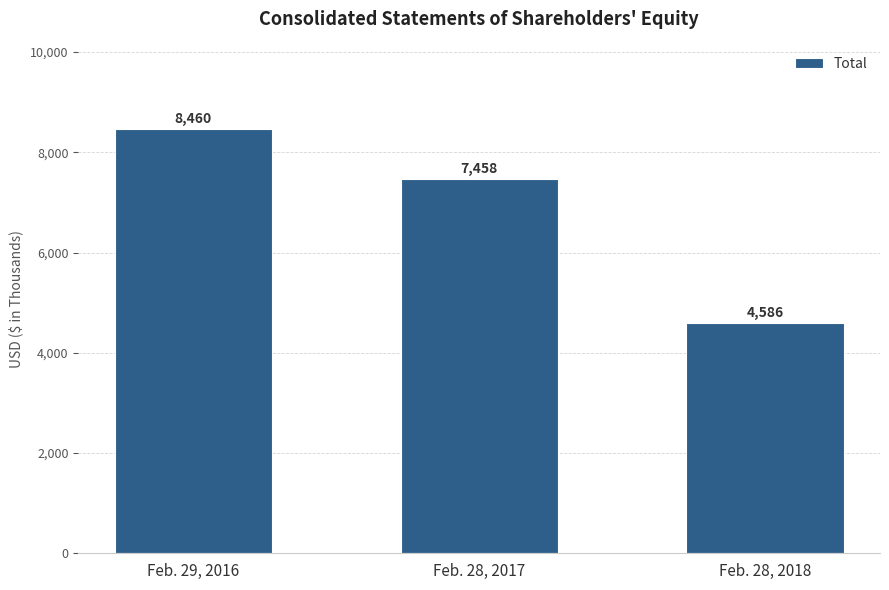

How many data points does each series have?

3